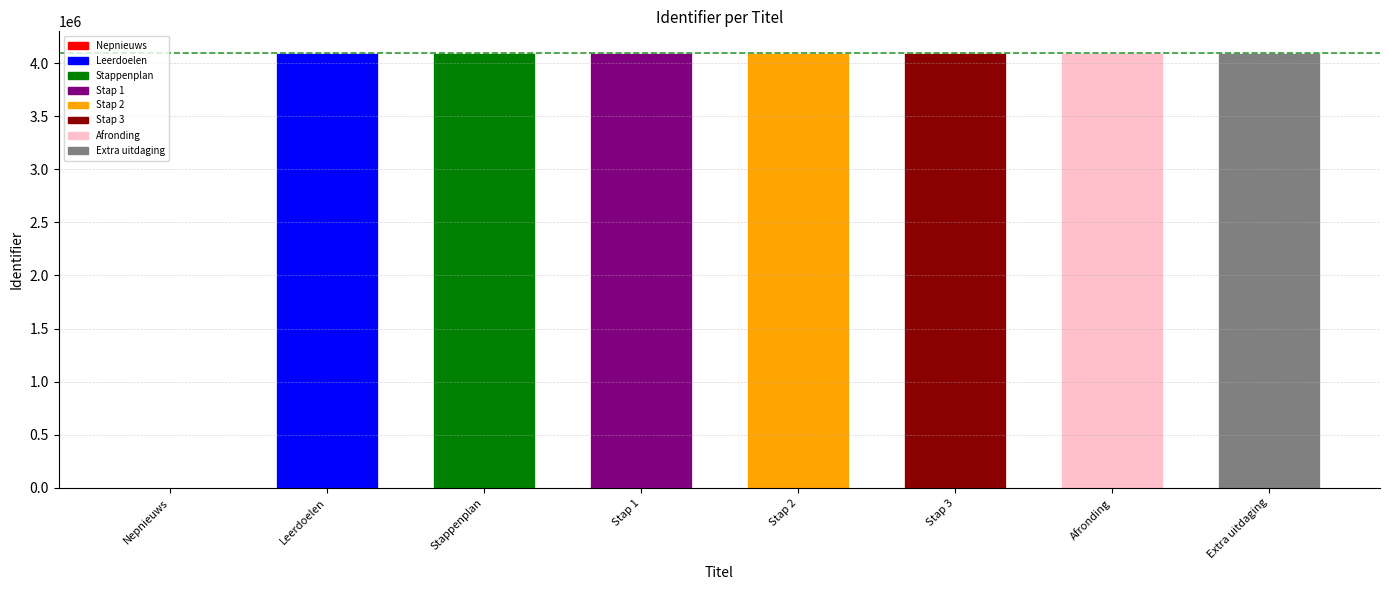

Are the bars horizontal?

No